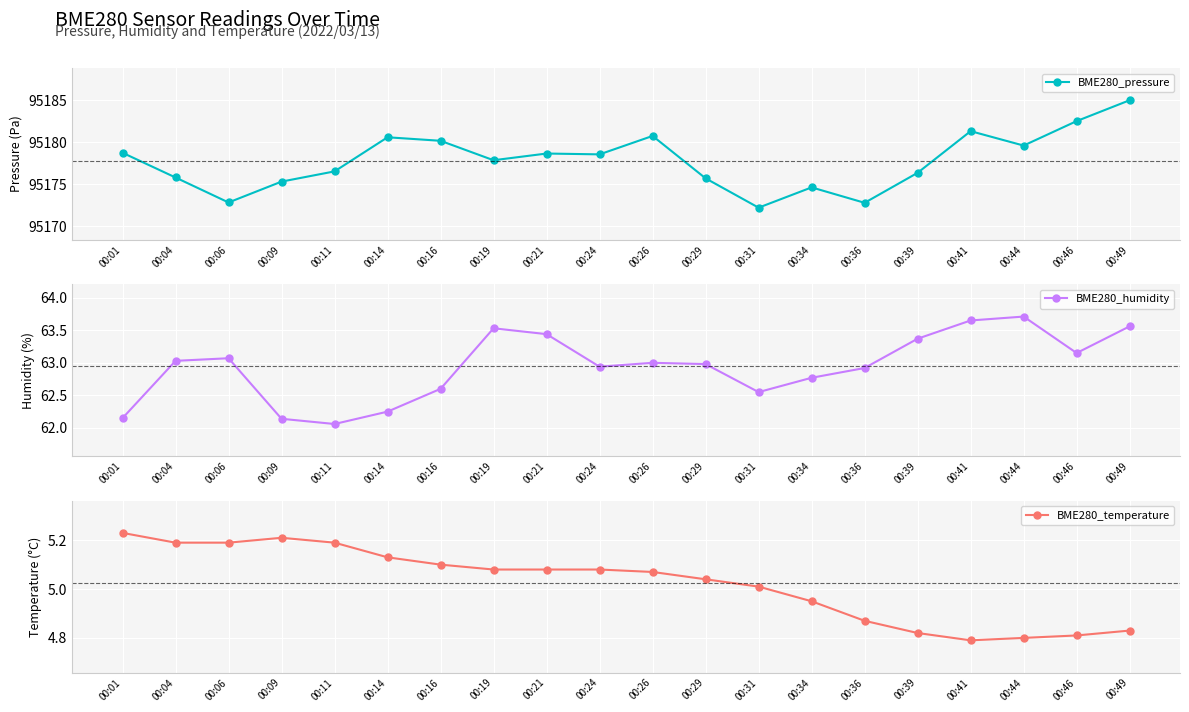

Which label corresponds to the largest value in the chart?

00:49